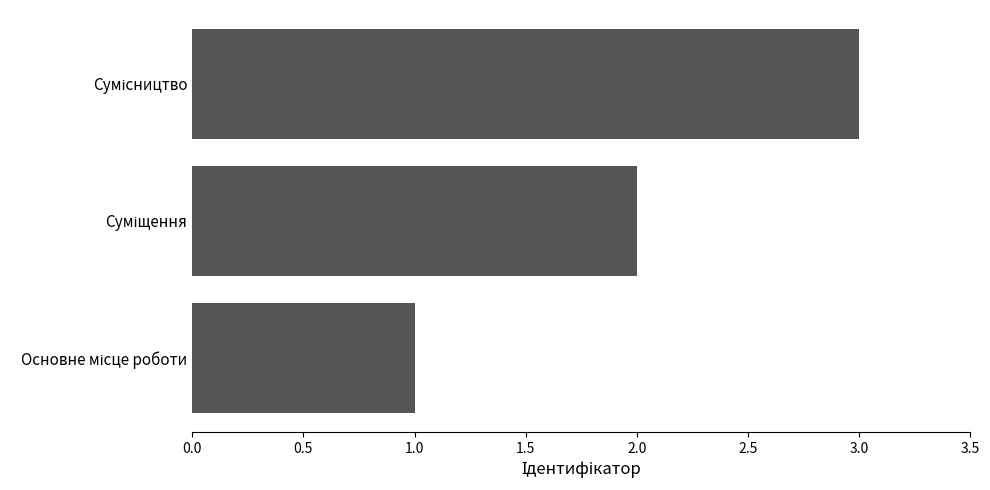

What is the greatest value displayed?

3